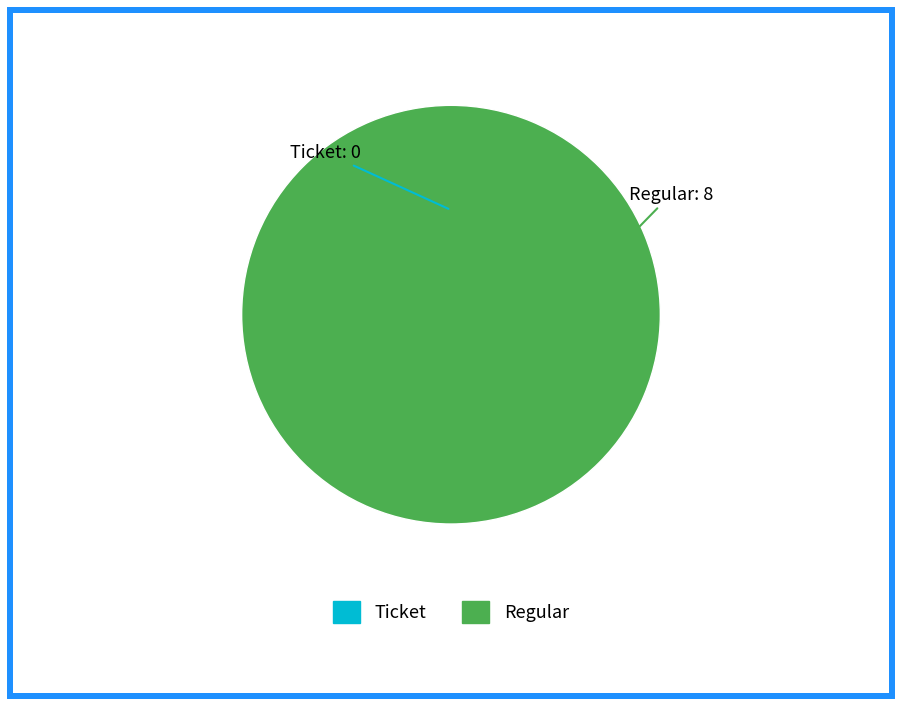

Combined, do Regular and Ticket account for over 50%?

Yes